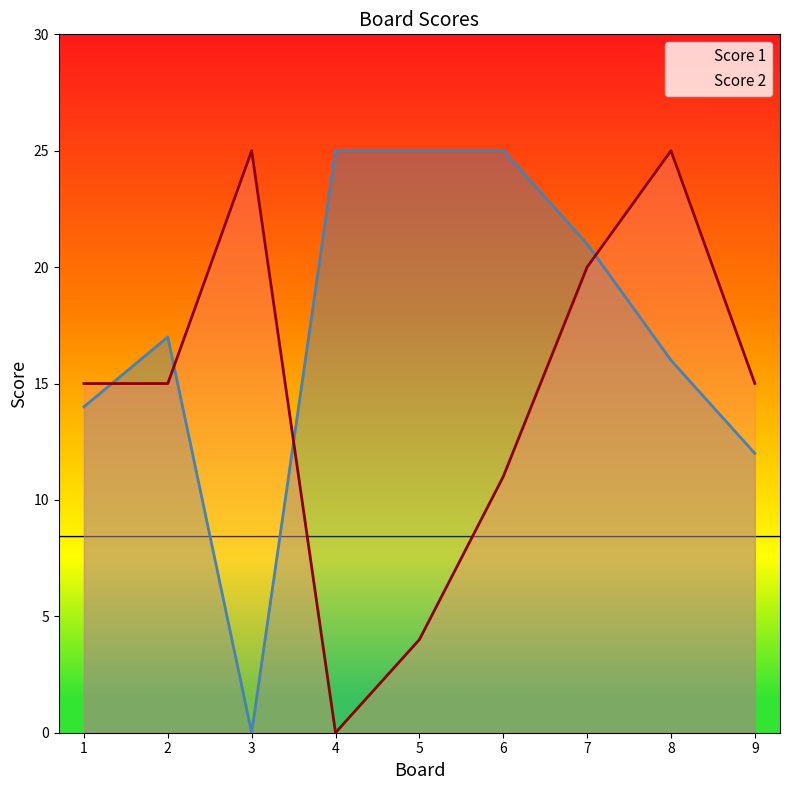

Reading left to right, list all the values displayed in this chart.

Score 1: 14	17	0	25	25	25	21	16	12
Score 2: 15	15	25	0	4	11	20	25	15